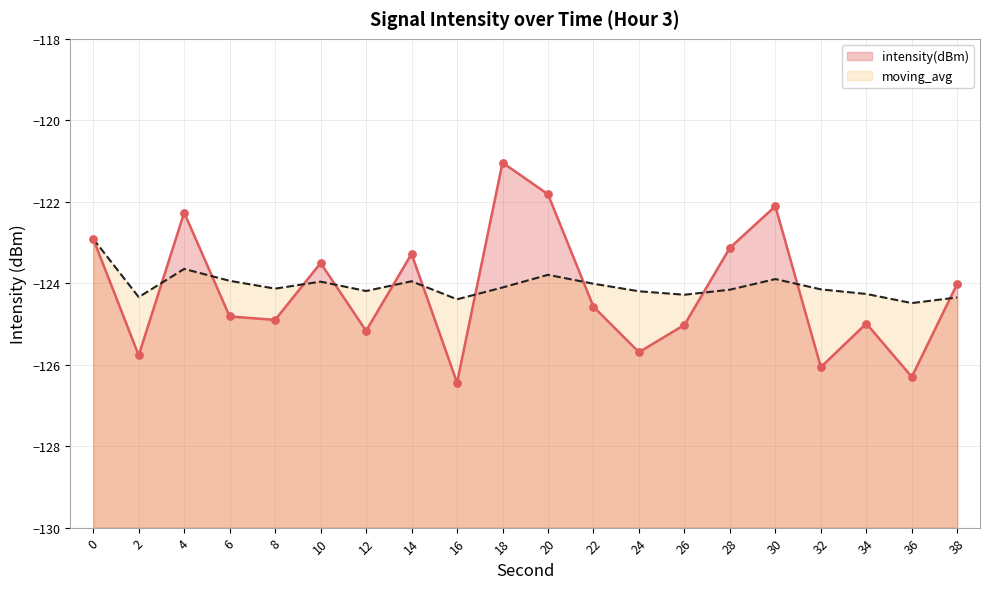

At which category is the sum across all series the highest?

18